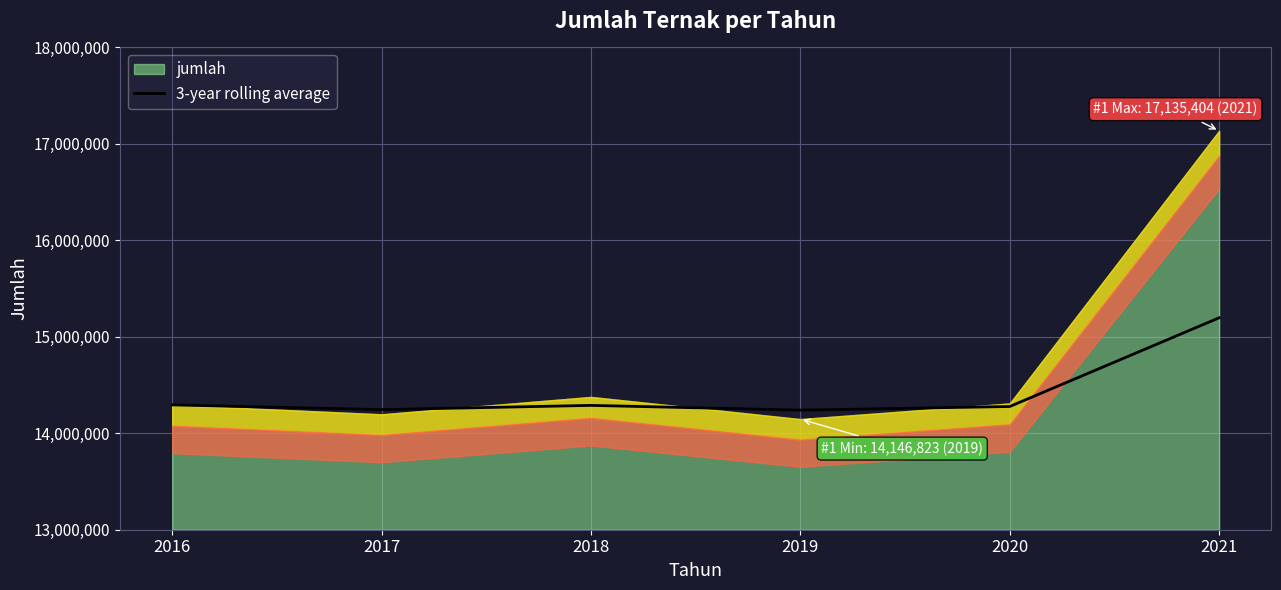

Between 2018 and 2017, which is larger?

2018